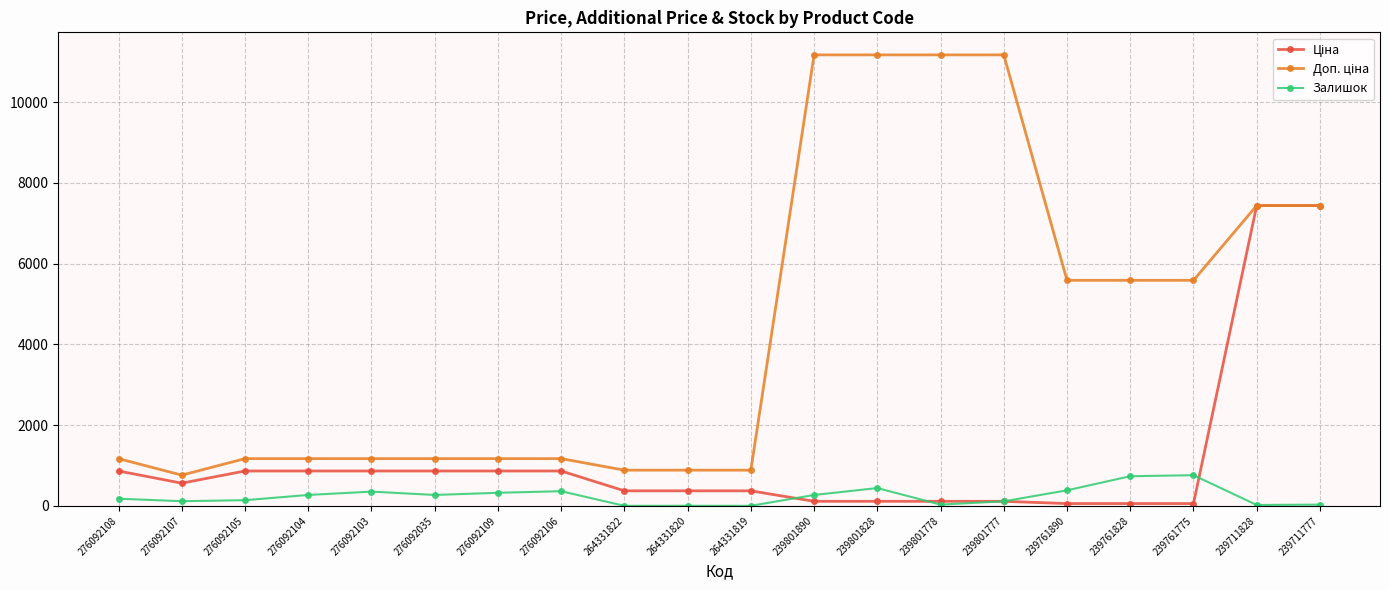

True or false: Залишок has a value of 440.0 at 239801828.

True